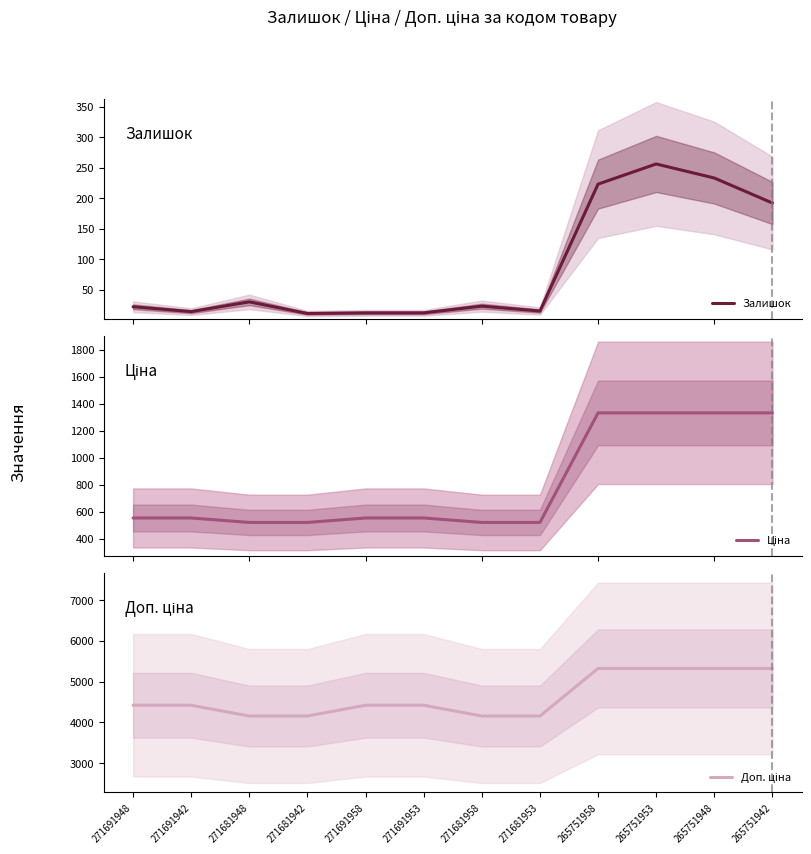

True or false: Доп. ціна has a value of 5714.7 at 271681948.

False